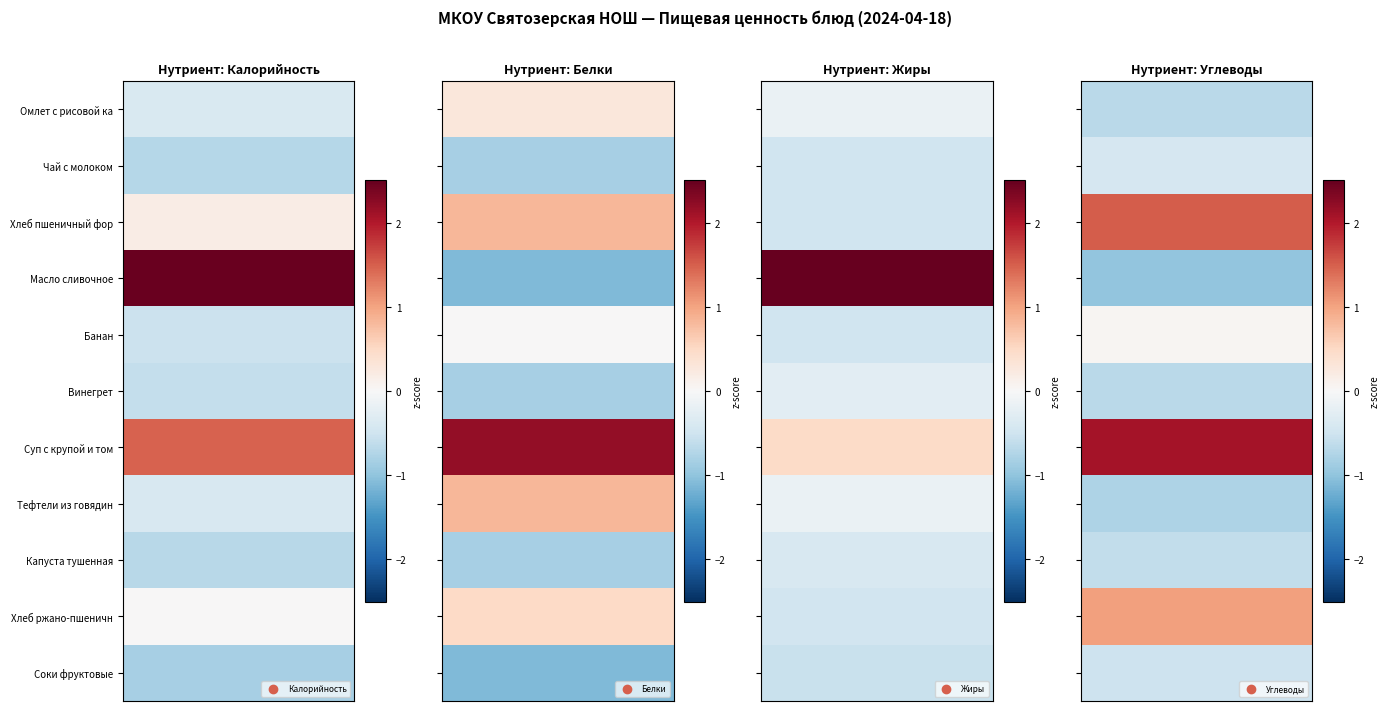

What is the average value of the Винегрет series?

-0.7